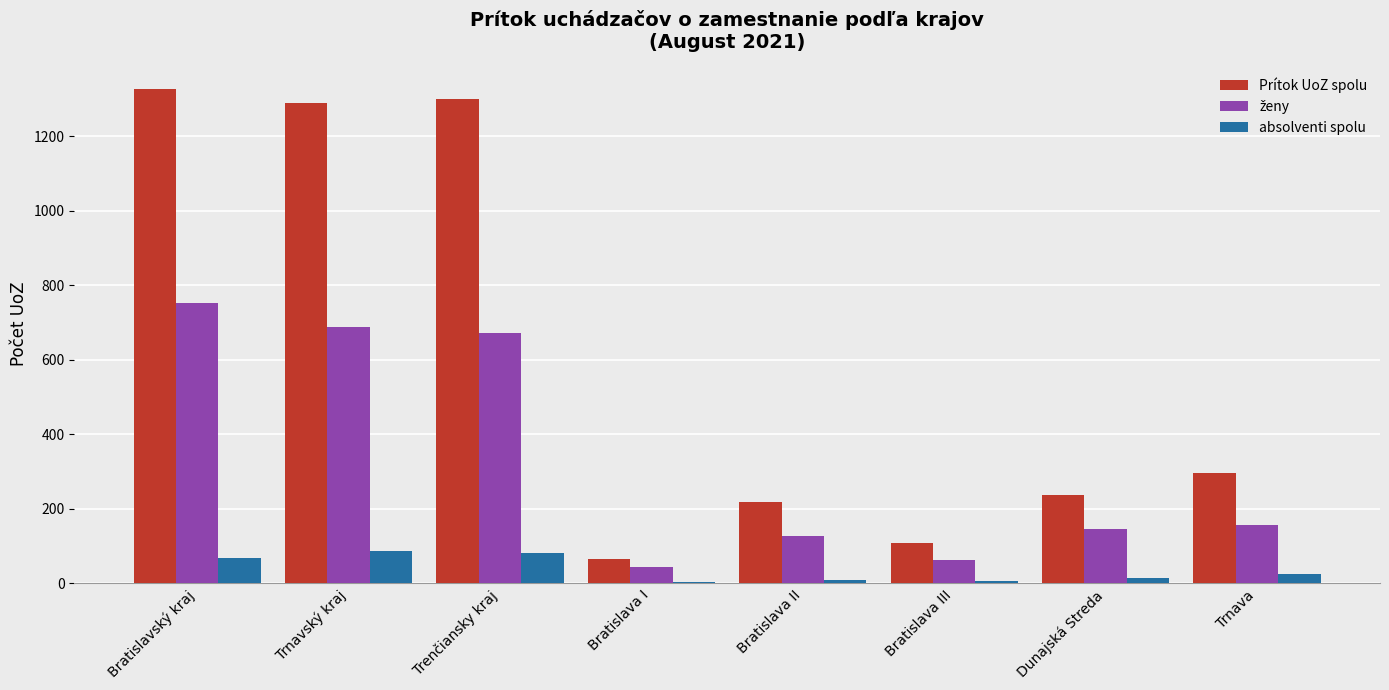

Which series has the largest range (max minus min)?

Prítok UoZ spolu